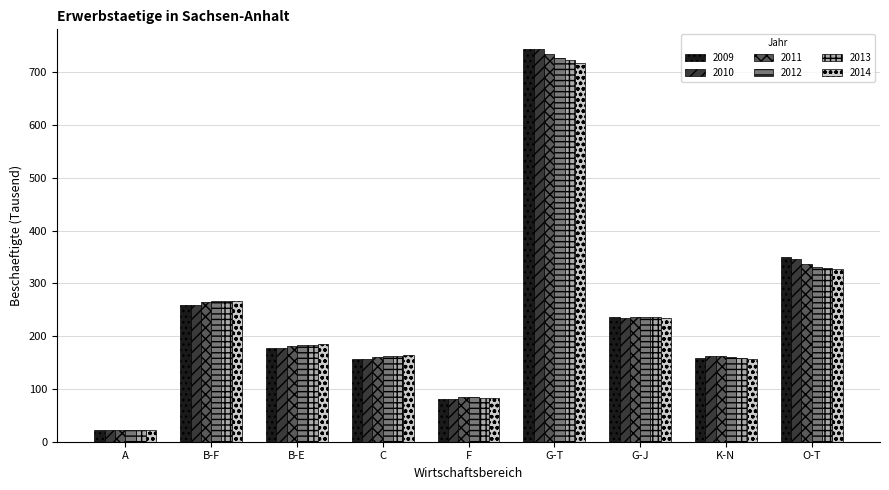

Is it true that 2012 equals 300.4 at B-E?

False